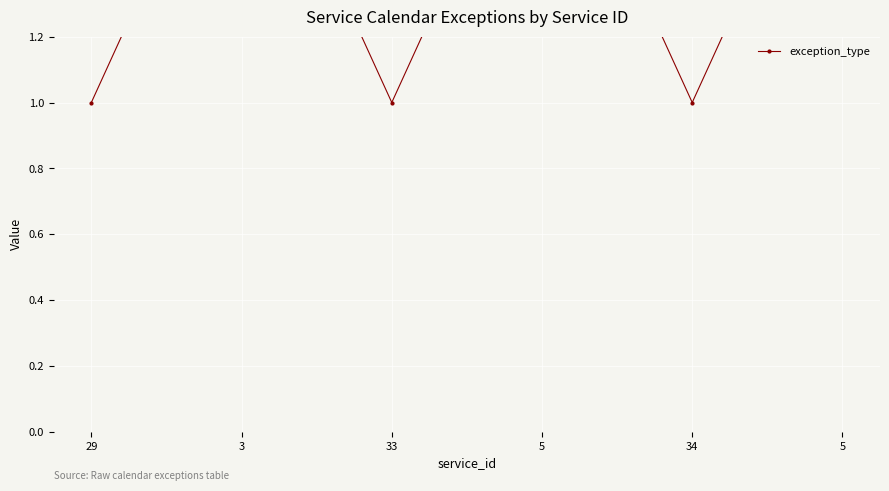

True or false: the data shows 1 at 33.

True